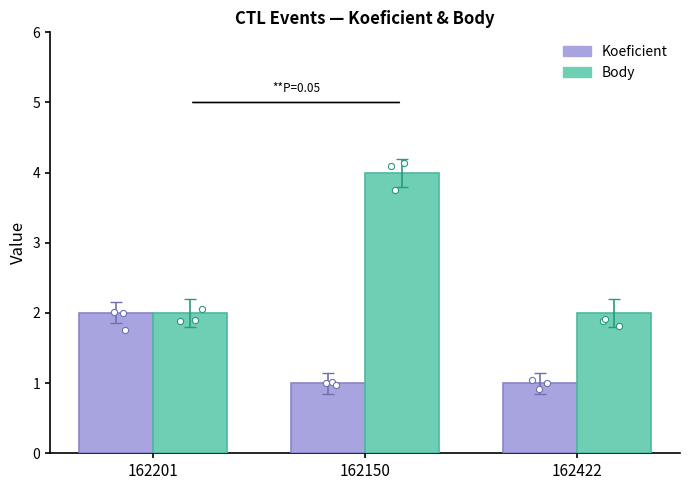

Which series has the largest total across all categories?

Body